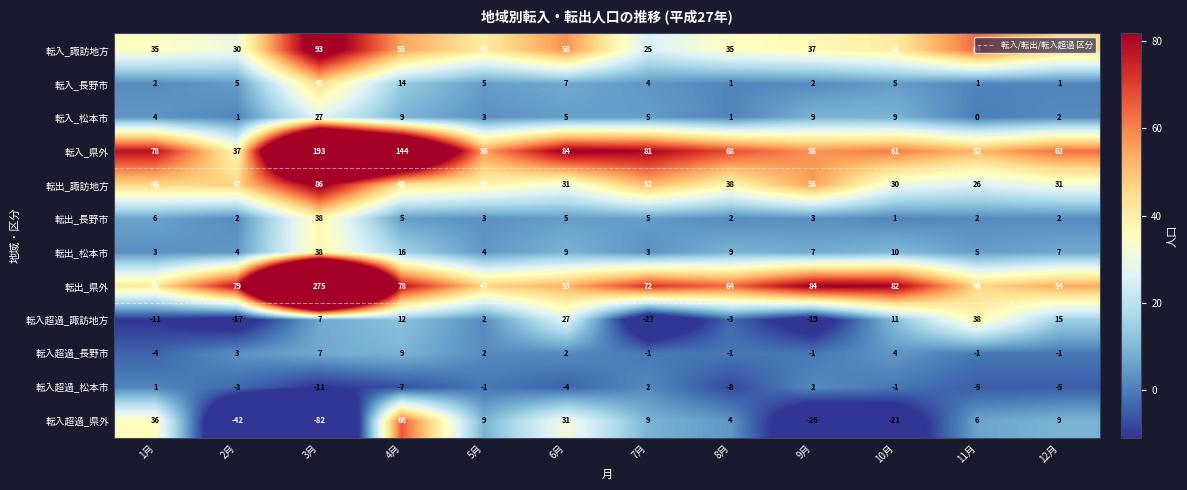

The value of 転入_長野市 at 9月 is 2. True or false?

True